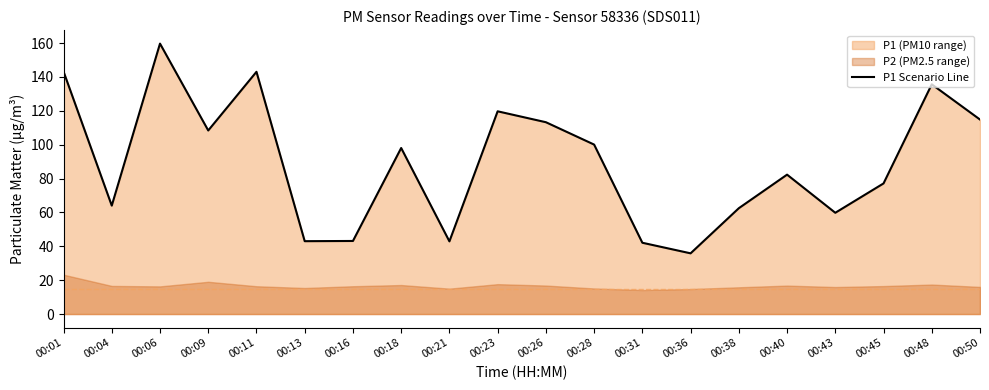

Reading left to right, transcribe all the data shown in this chart.

143.2	64.0	159.7	108.4	143.1	43.0	43.1	98.0	42.9	119.7	113.3	100.1	42.1	35.9	62.5	82.3	59.8	77.1	135.7	114.8